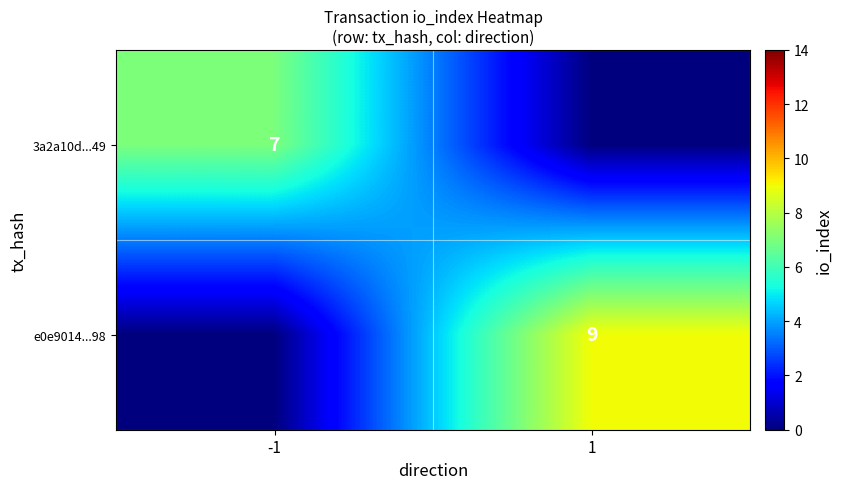

The value of 3a2a10d...49 at -1 is 12. True or false?

False